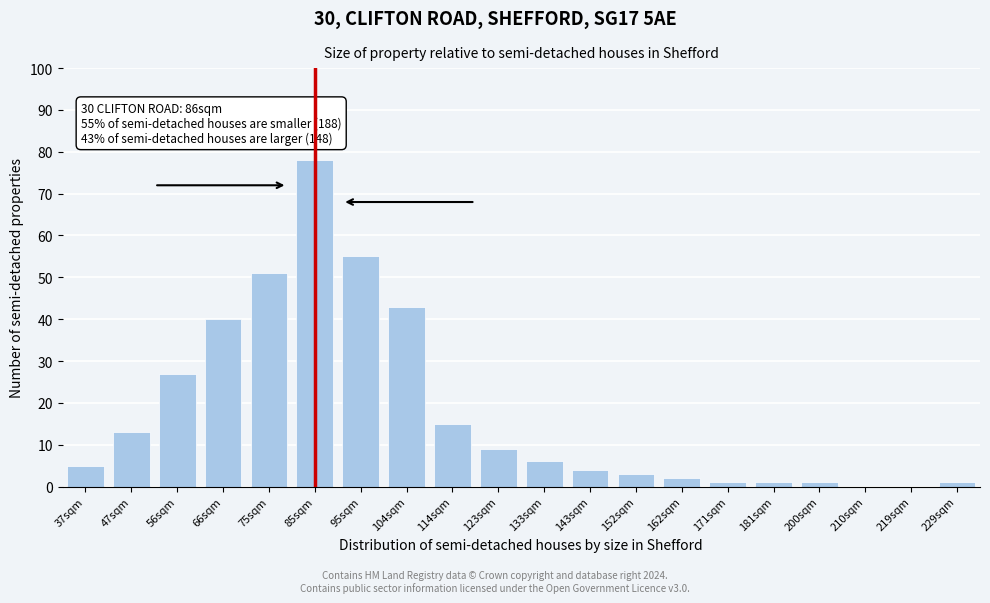

Reading left to right, extract all data points from this chart.

37sqm=5	47sqm=13	56sqm=27	66sqm=40	75sqm=51	85sqm=78	95sqm=55	104sqm=43	114sqm=15	123sqm=9	133sqm=6	143sqm=4	152sqm=3	162sqm=2	171sqm=1	181sqm=1	200sqm=1	210sqm=0	219sqm=0	229sqm=1